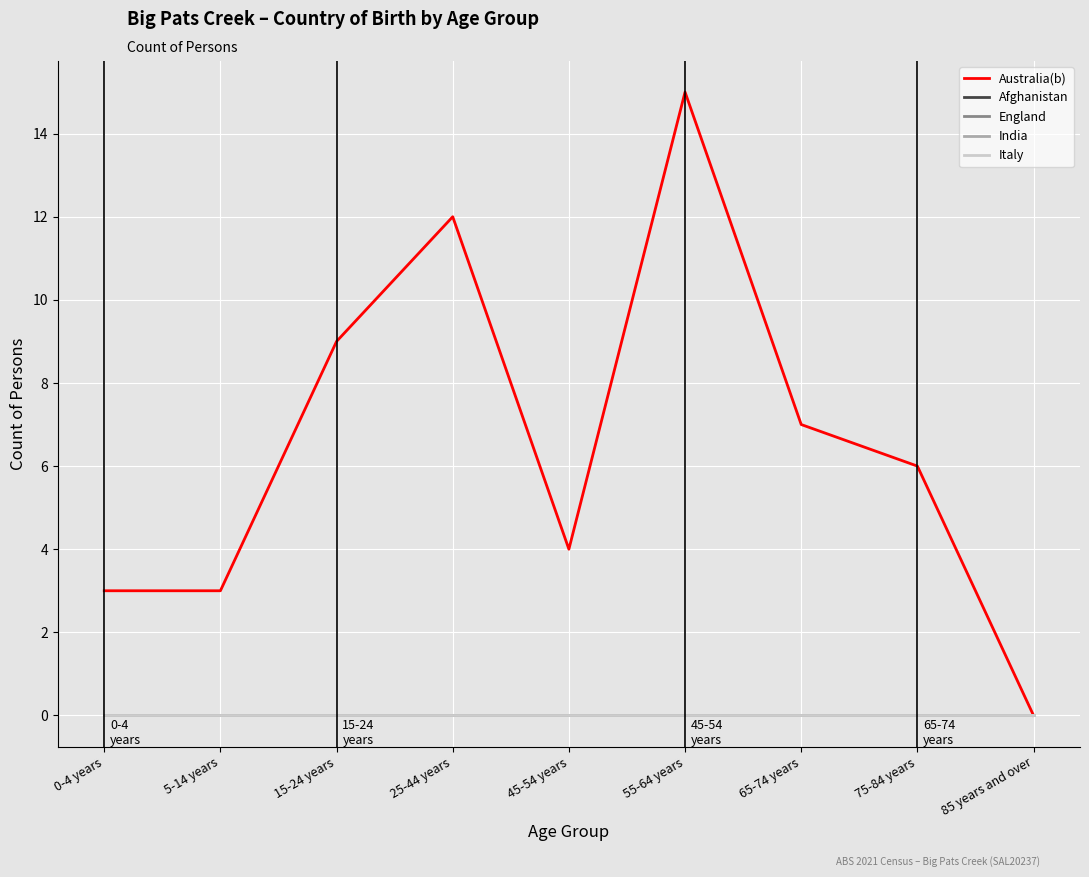

What is the average value of the Australia(b) series?

7